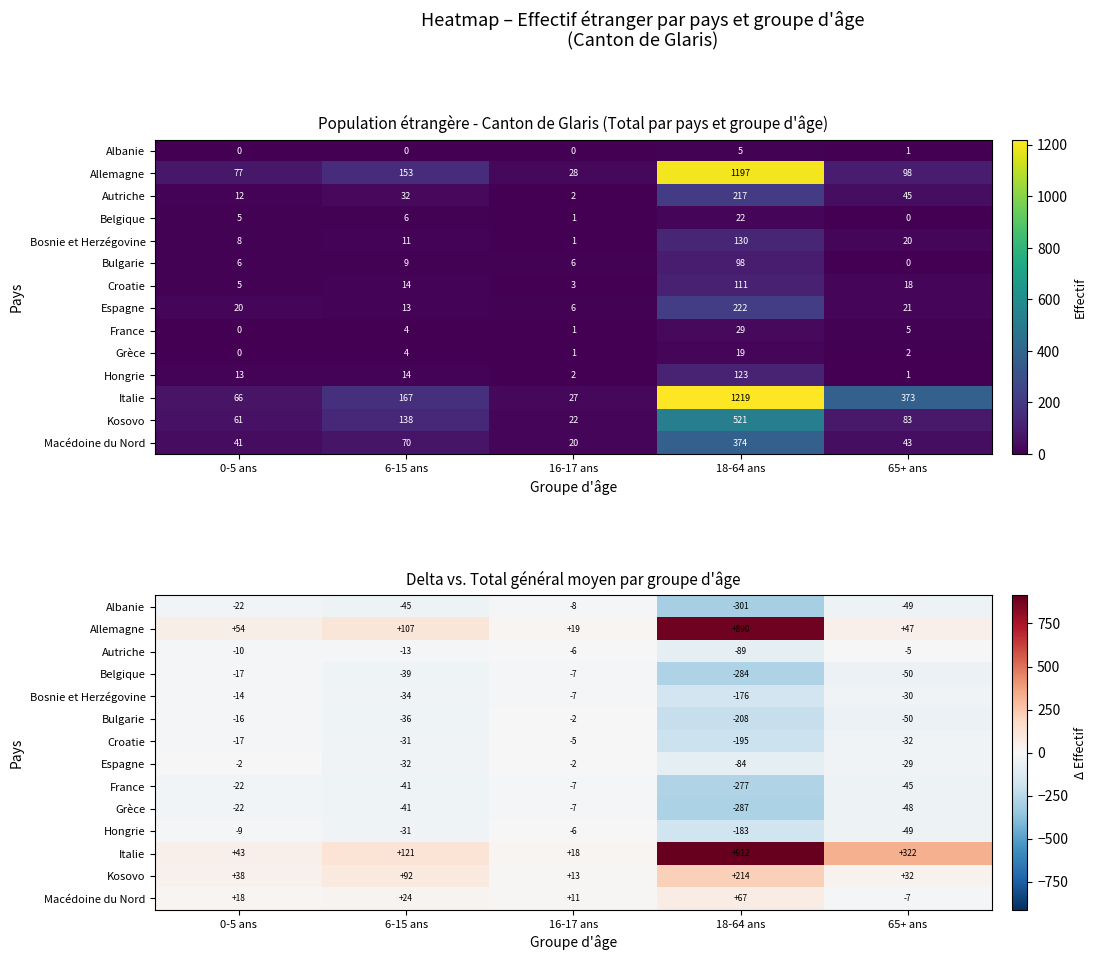

Which series has the widest spread of values?

Italie